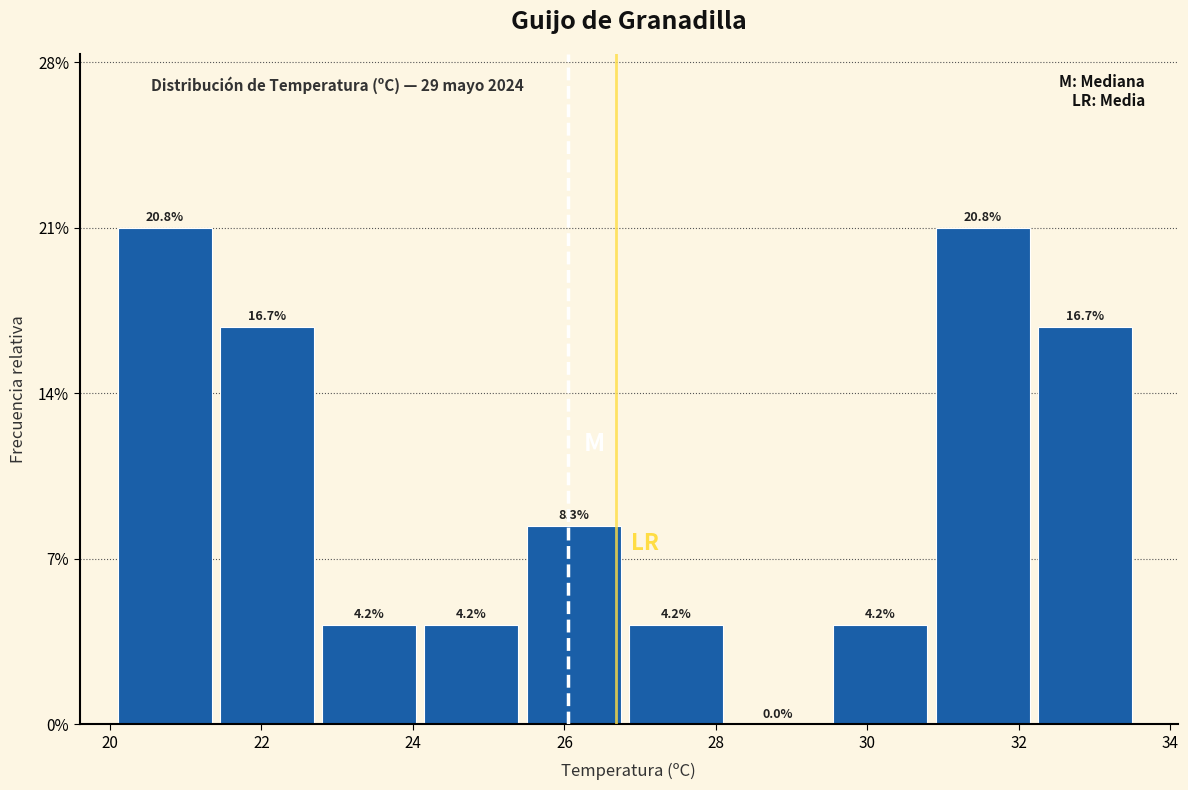

Reading left to right, list every bar in this chart as the range it spans on the x-axis followed by its height. The bar edges are not printed on the chart, so give them approximately, as read against the axis.

20.10 to 21.45: 20.8
21.45 to 22.80: 16.7
22.80 to 24.15: 4.2
24.15 to 25.50: 4.2
25.50 to 26.85: 8.3
26.85 to 28.20: 4.2
28.20 to 29.55: 0.0
29.55 to 30.90: 4.2
30.90 to 32.25: 20.8
32.25 to 33.60: 16.7